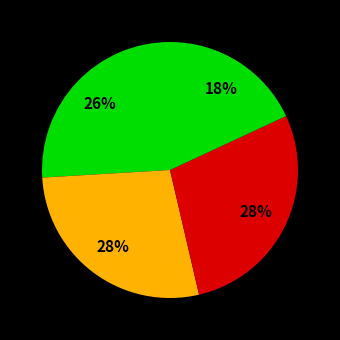

Count the number of slices in the pie.

4